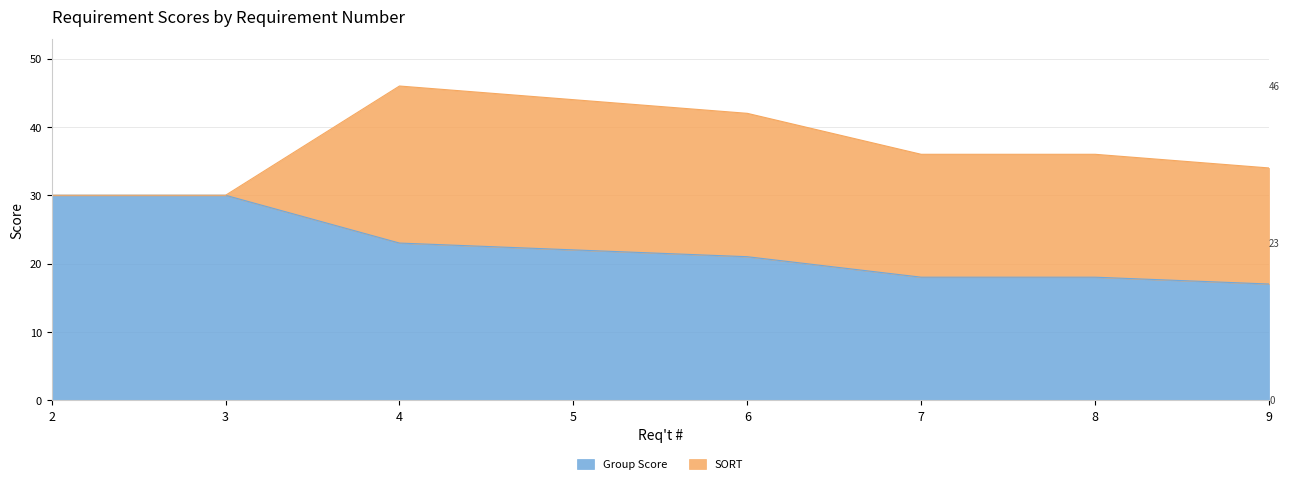

What is the difference between the second highest and minimum values?

13